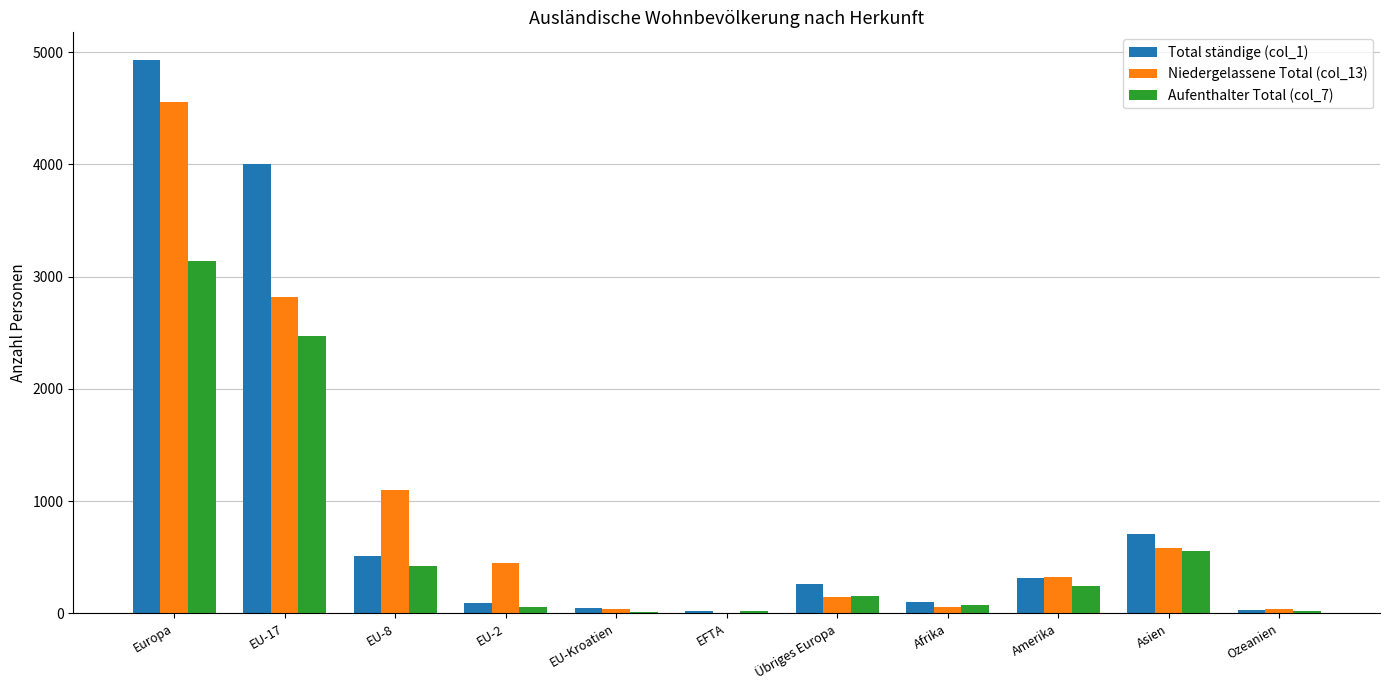

At which category is the sum across all series the highest?

Europa